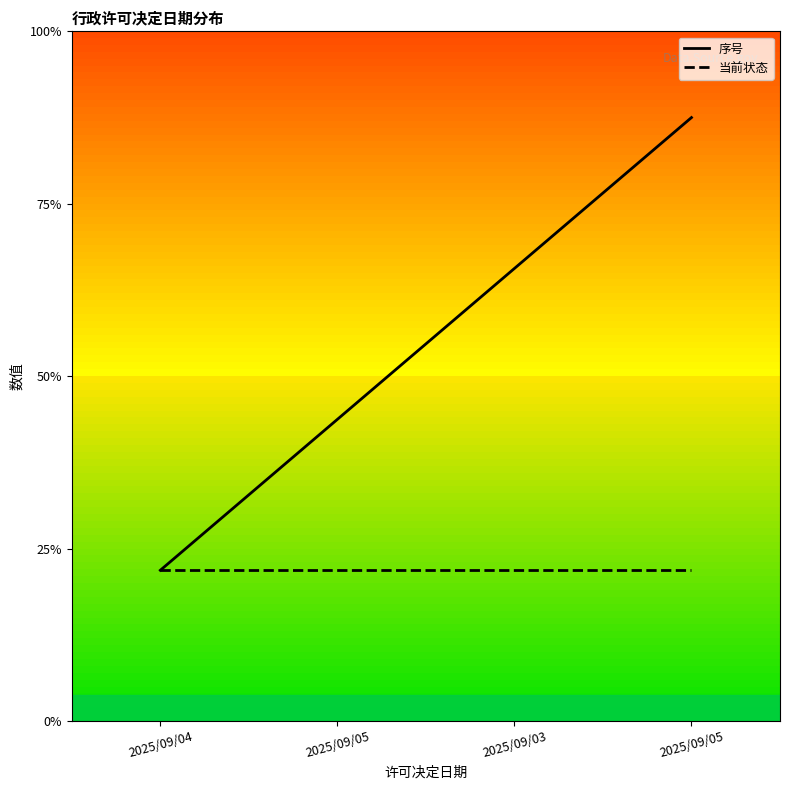

Which has a higher value, 2025/09/05 or 2025/09/03?

2025/09/03